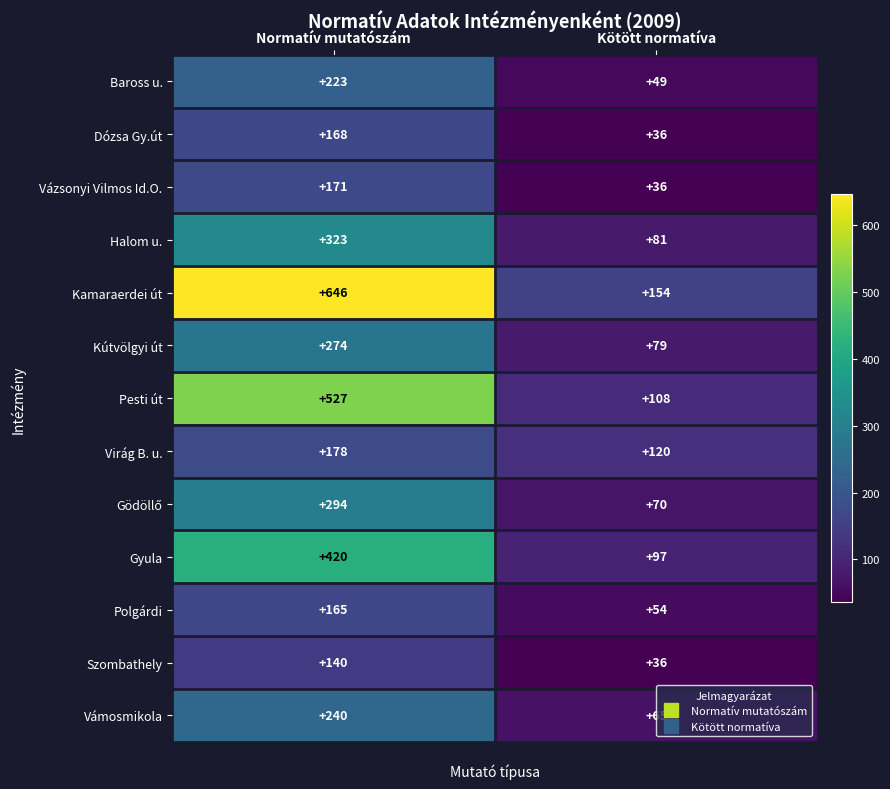

What is the maximum value for Kútvölgyi út?

274